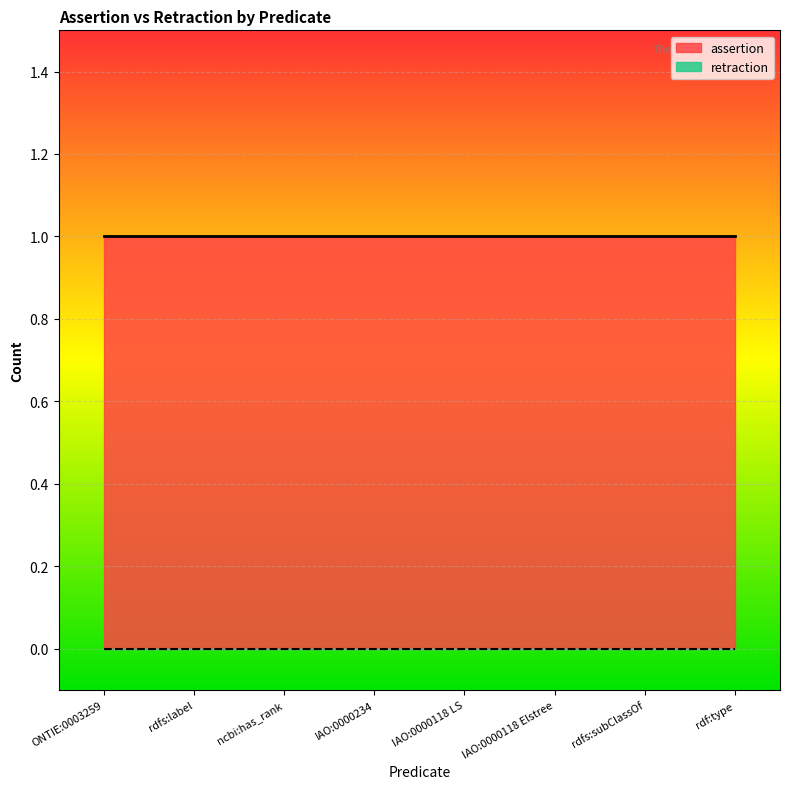

True or false: retraction and assertion cross at least once.

False